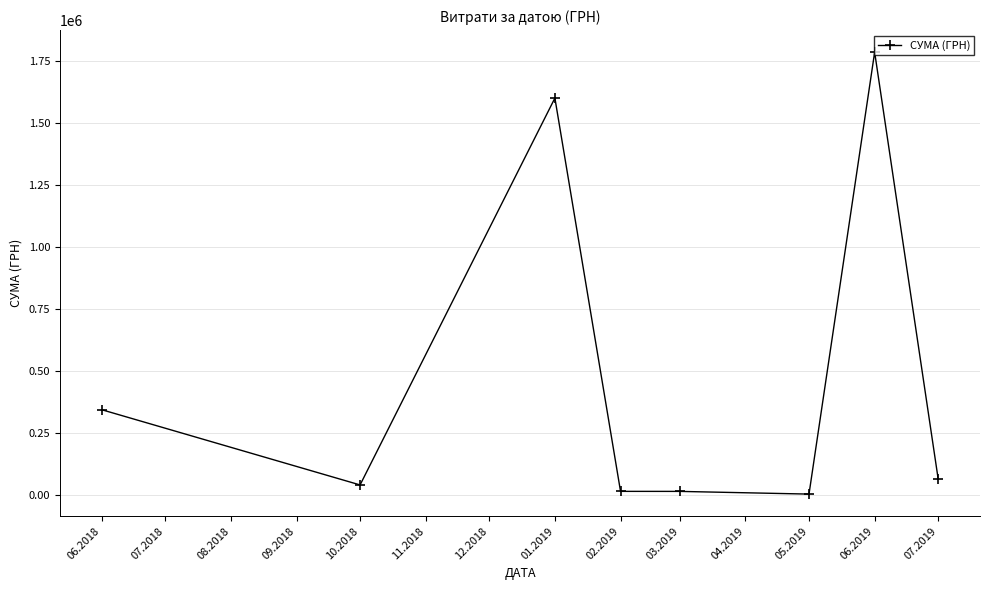

What is the difference between the second highest and second lowest values?

1587520.7